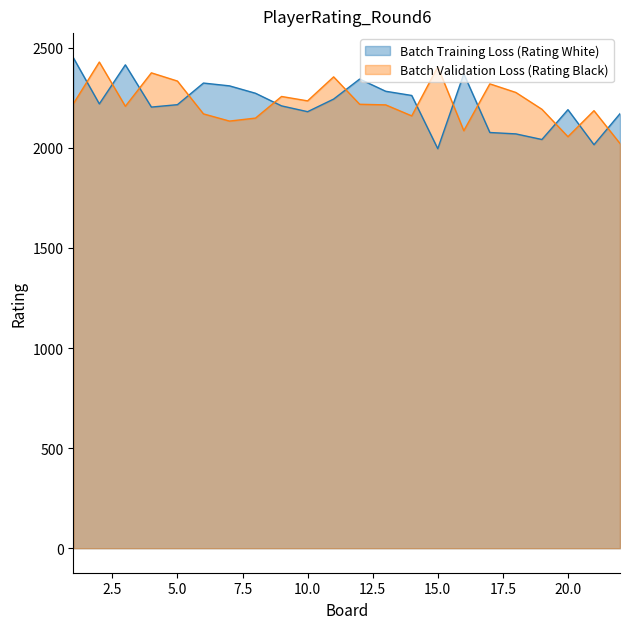

Which category has the highest value across all series?

1